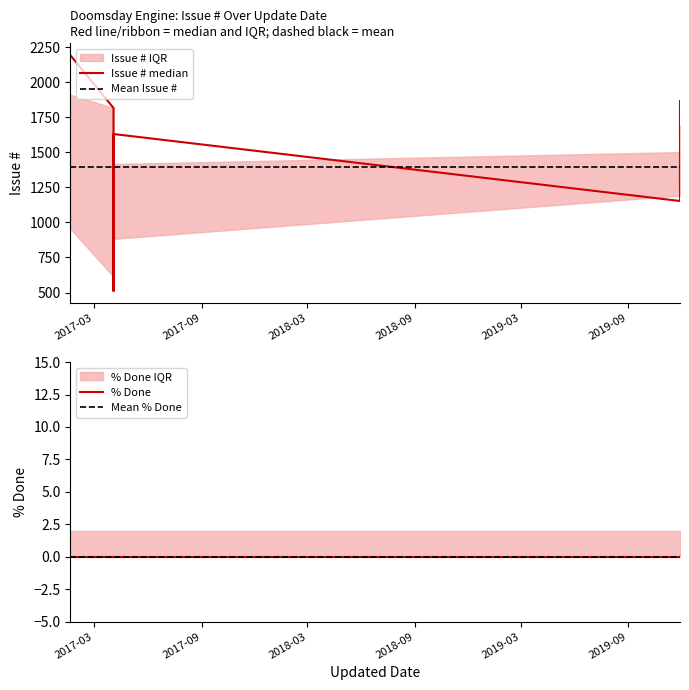

What is the approximate value at 2017-01-19?

2194